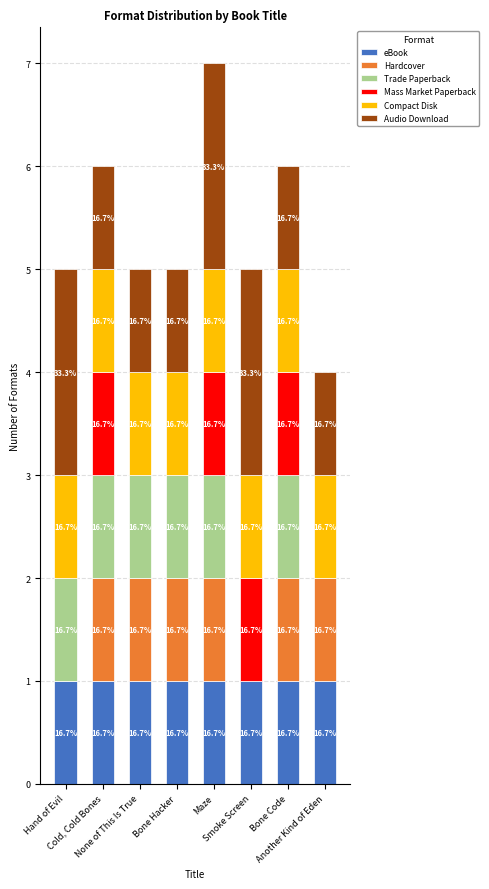

The eBook series shows 1 at Another Kind of Eden. True or false?

False